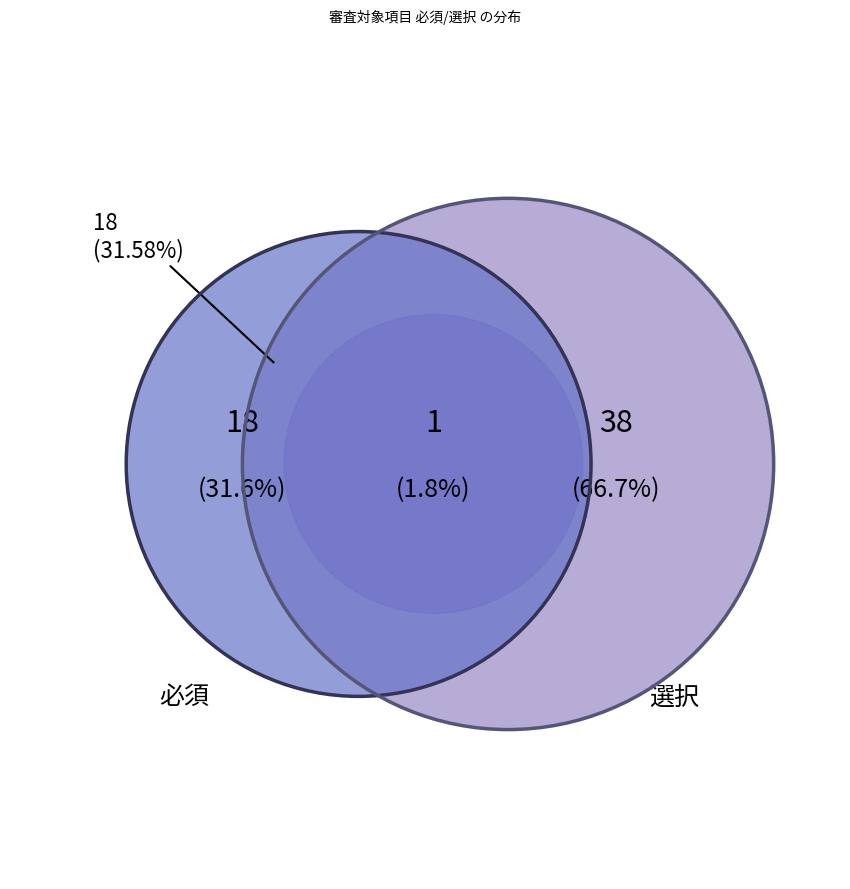

Rank the categories by value from lowest to highest.

必須○, 必須, 選択